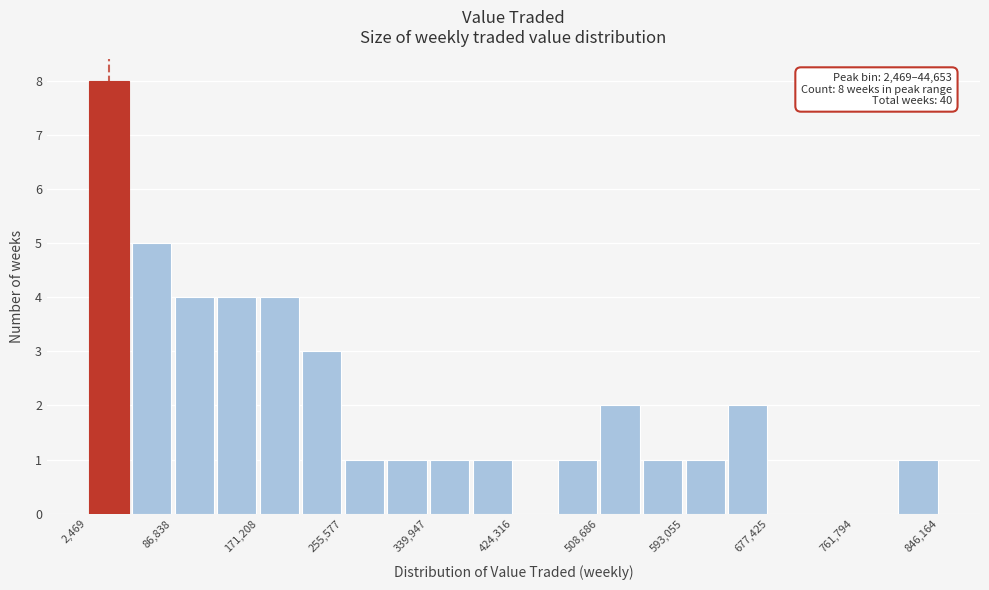

Over which range of the x-axis is the bar tallest?

0 to 40000